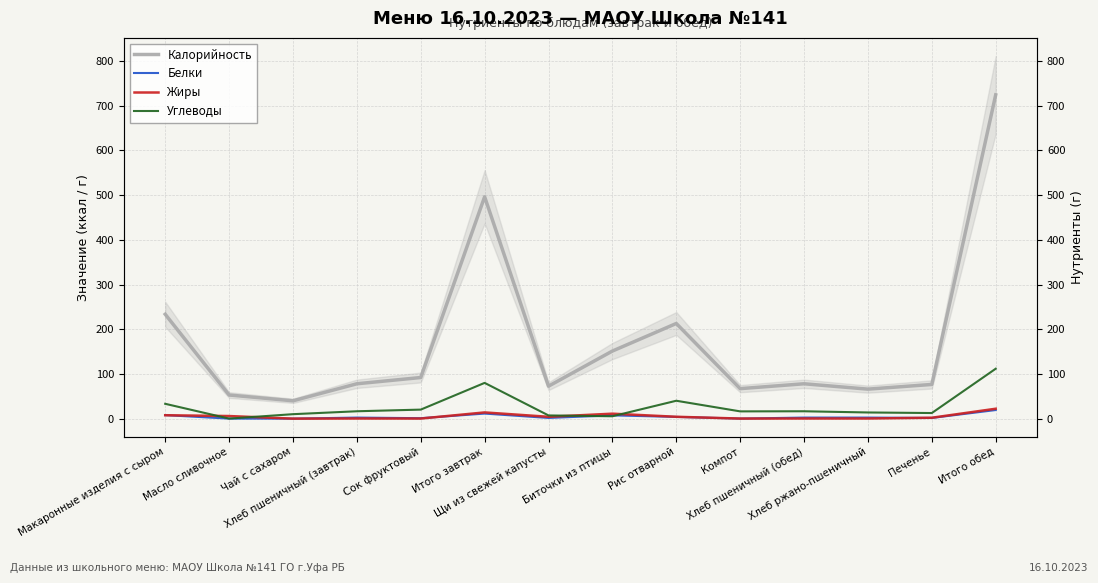

How many times do Жиры and Углеводы cross each other?

4